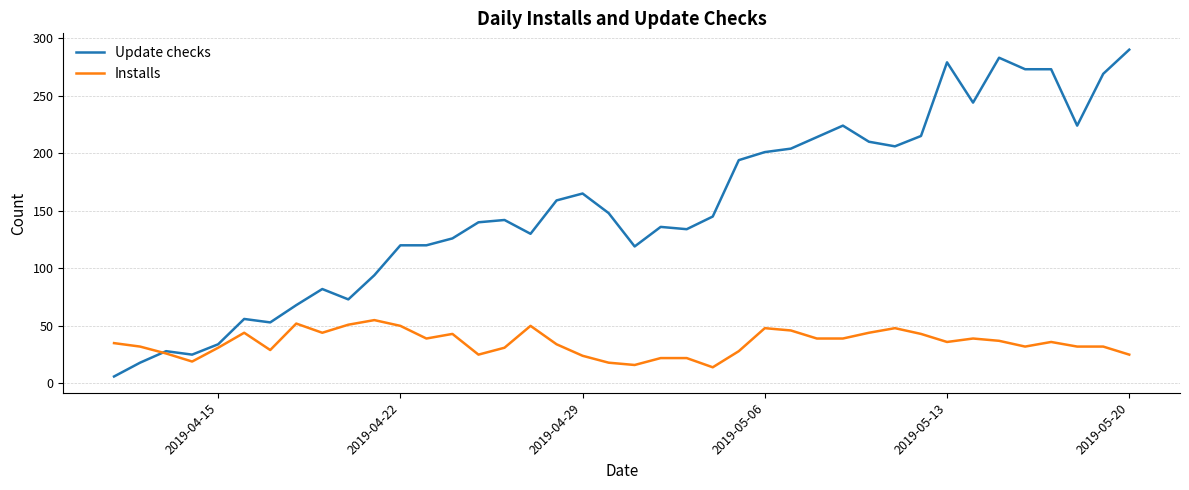

Rank the series by their average value, from highest to lowest.

Update checks, Installs